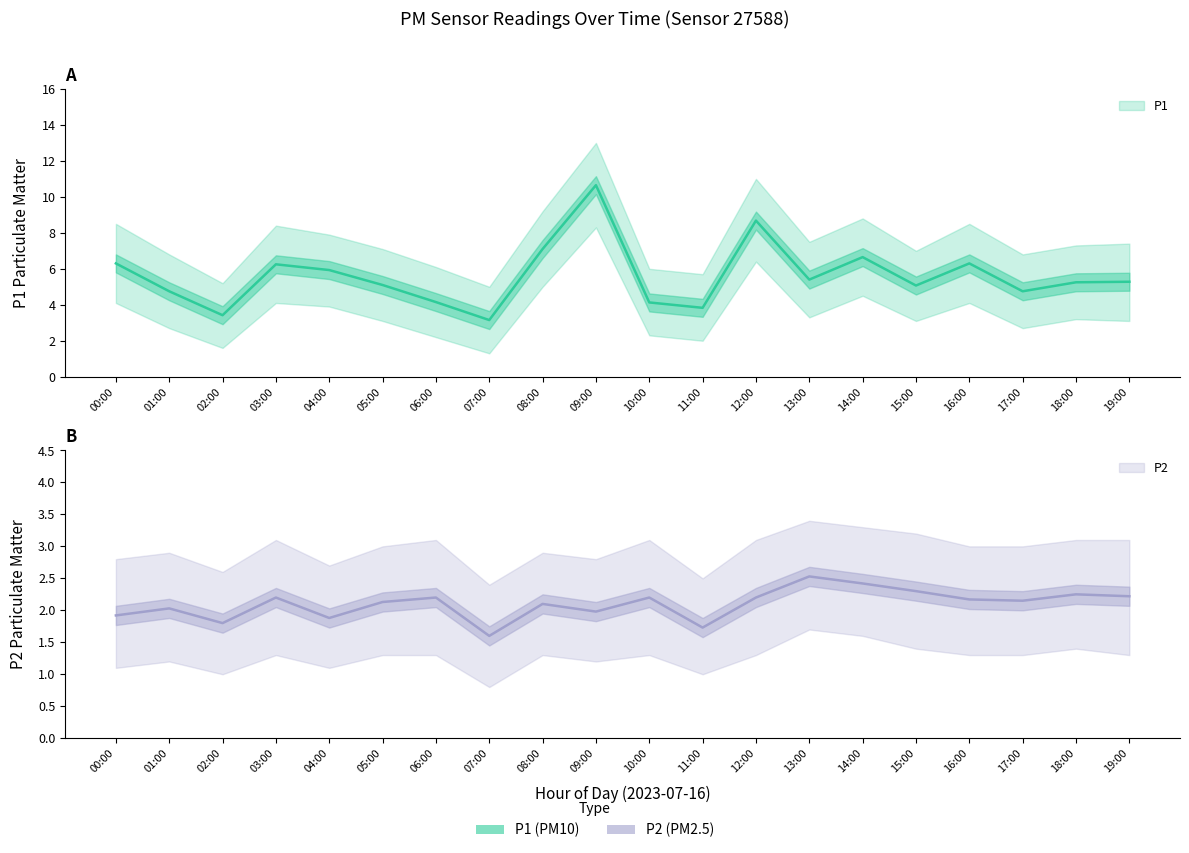

Is it true that P2 equals 2.1 at 17:00?

True